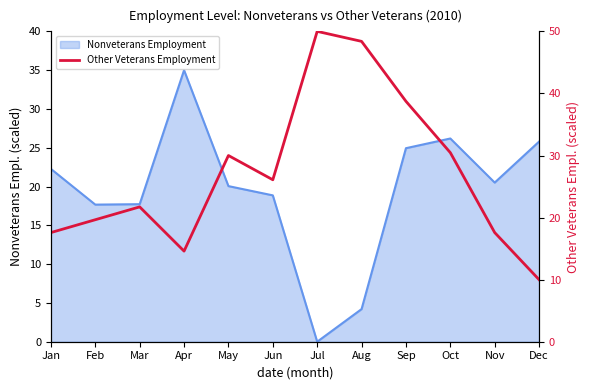

How many categories are shown in the chart?

12